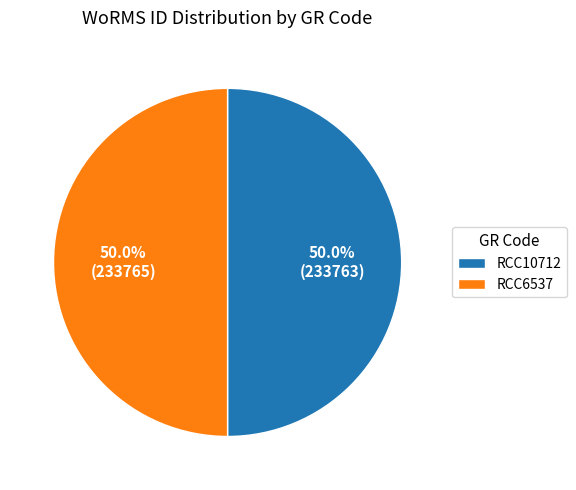

What is the ratio of the value at RCC10712 to the value at RCC6537?

1.0